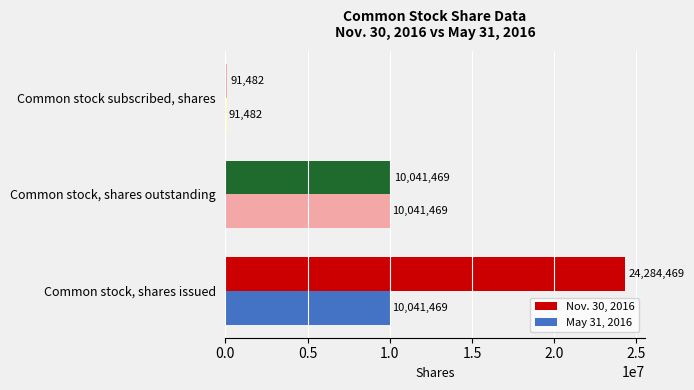

What is the value of the May 31, 2016 bar at the 1st from the left?

10041469